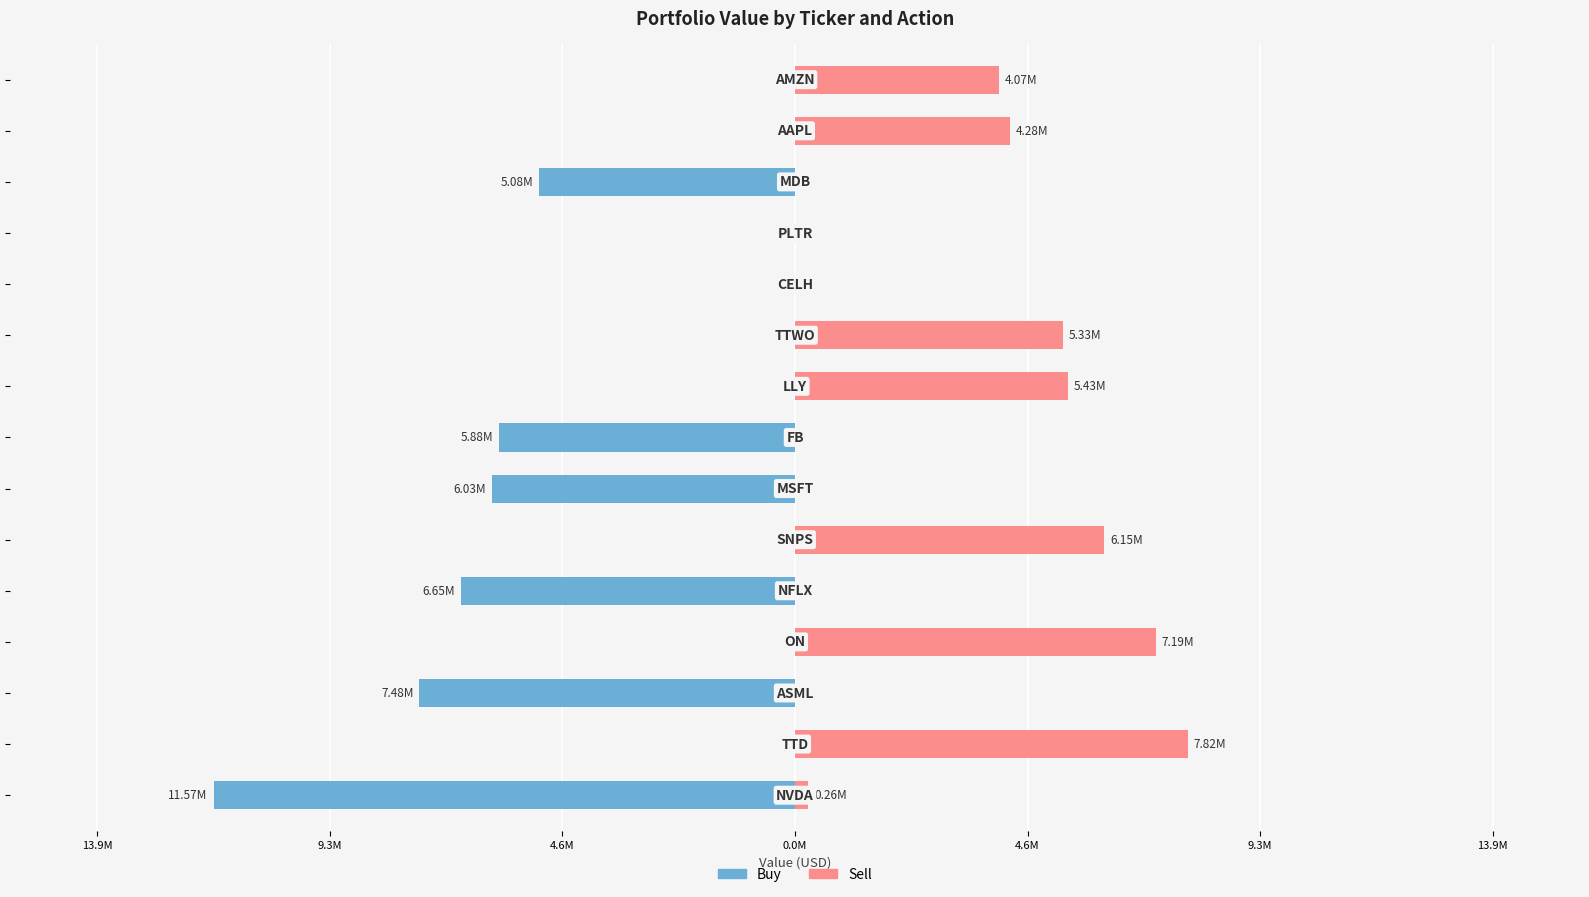

List the series in order of their peak value, lowest first.

Buy, Sell